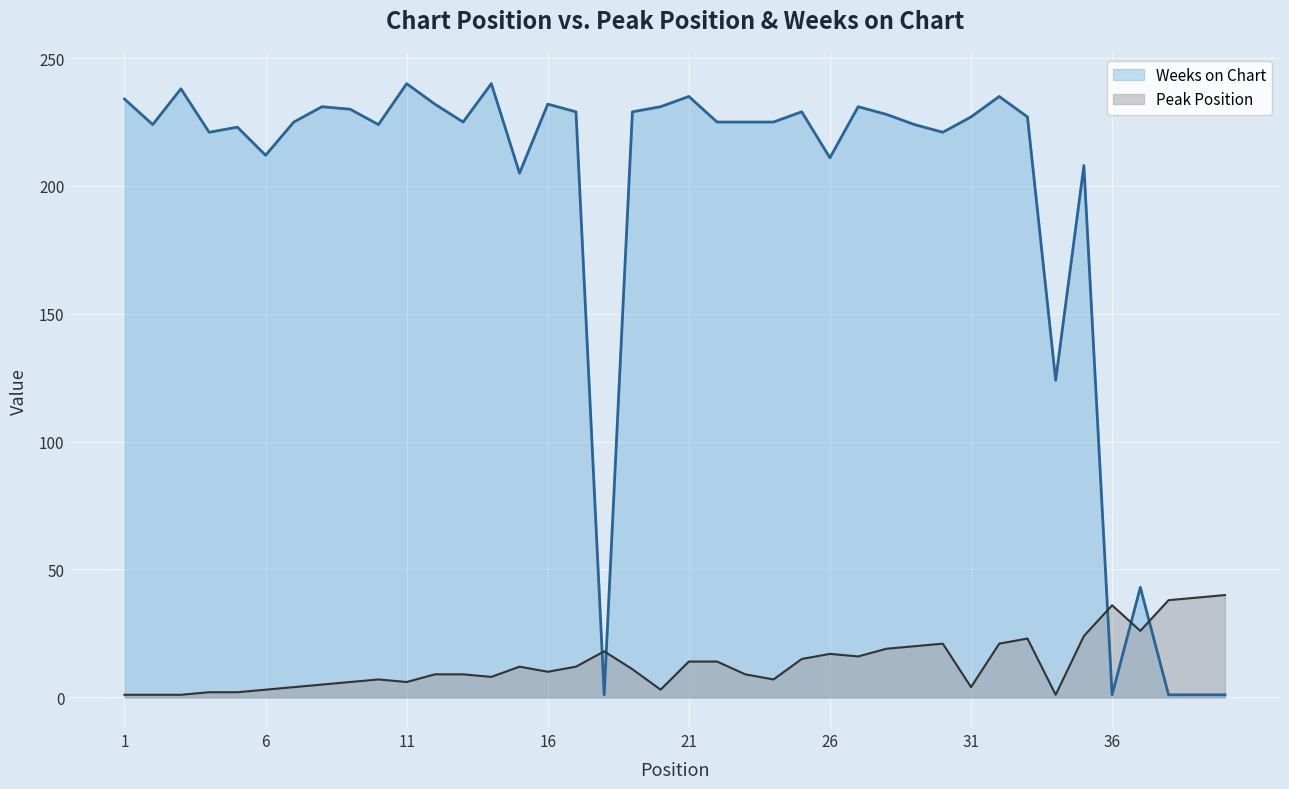

Reading right to left, list all the values displayed in this chart.

Peak Position: 40=40	39=39	38=38	37=26	36=36	35=24	34=1	33=23	32=21	31=4	30=21	29=20	28=19	27=16	26=17	25=15	24=7	23=9	22=14	21=14	20=3	19=11	18=18	17=12	16=10	15=12	14=8	13=9	12=9	11=6	10=7	9=6	8=5	7=4	6=3	5=2	4=2	3=1	2=1	1=1
Weeks on Chart: 40=1	39=1	38=1	37=43	36=1	35=208	34=124	33=227	32=235	31=227	30=221	29=224	28=228	27=231	26=211	25=229	24=225	23=225	22=225	21=235	20=231	19=229	18=1	17=229	16=232	15=205	14=240	13=225	12=232	11=240	10=224	9=230	8=231	7=225	6=212	5=223	4=221	3=238	2=224	1=234